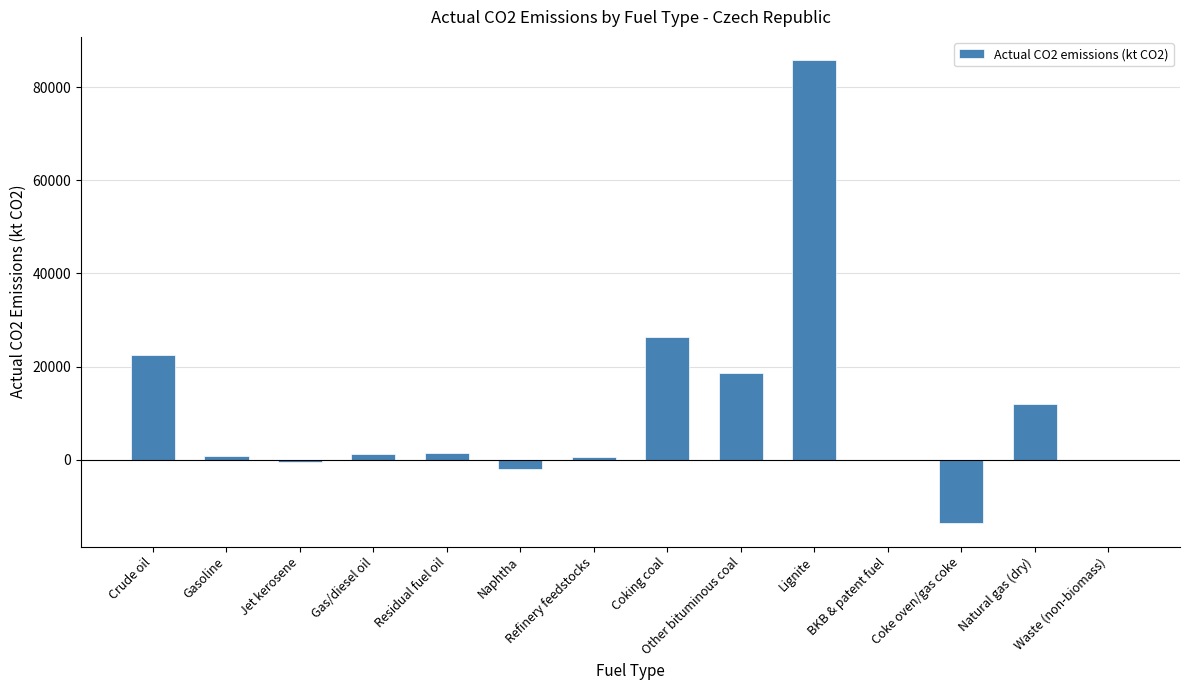

True or false: the data shows 18628.9 at Other bituminous coal.

True